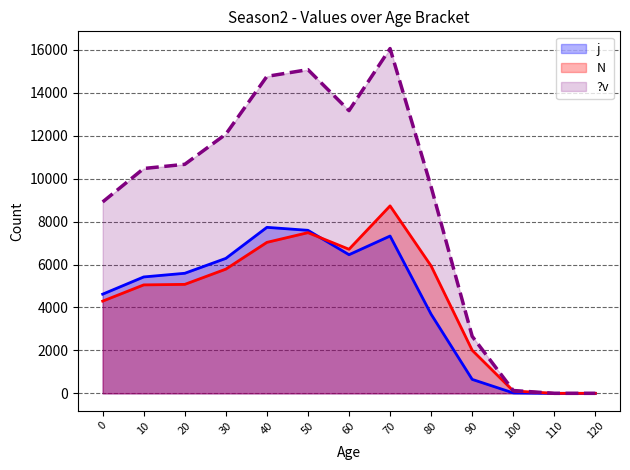

What is the total value across all series at 0?

17832